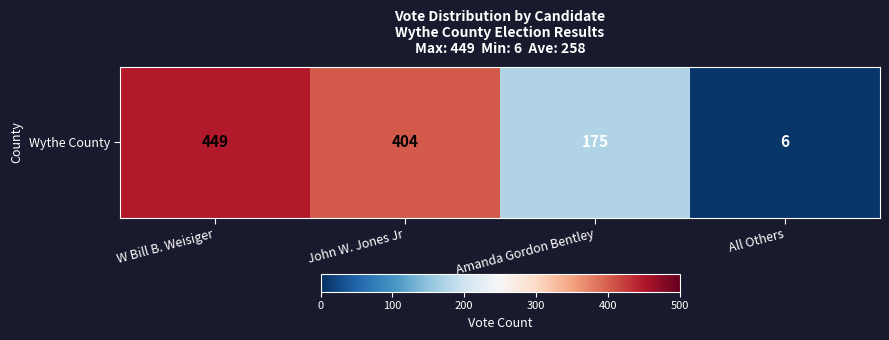

What is the sum of the values at W Bill B. Weisiger and All Others?

455